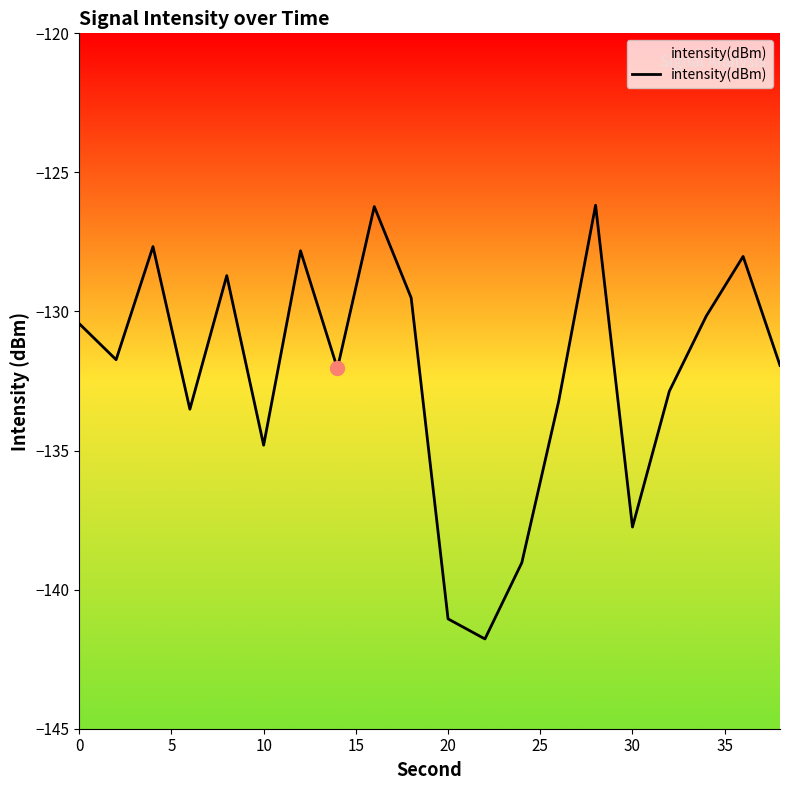

How many points are lower than both their immediate neighbors (excluding endpoints)?

6